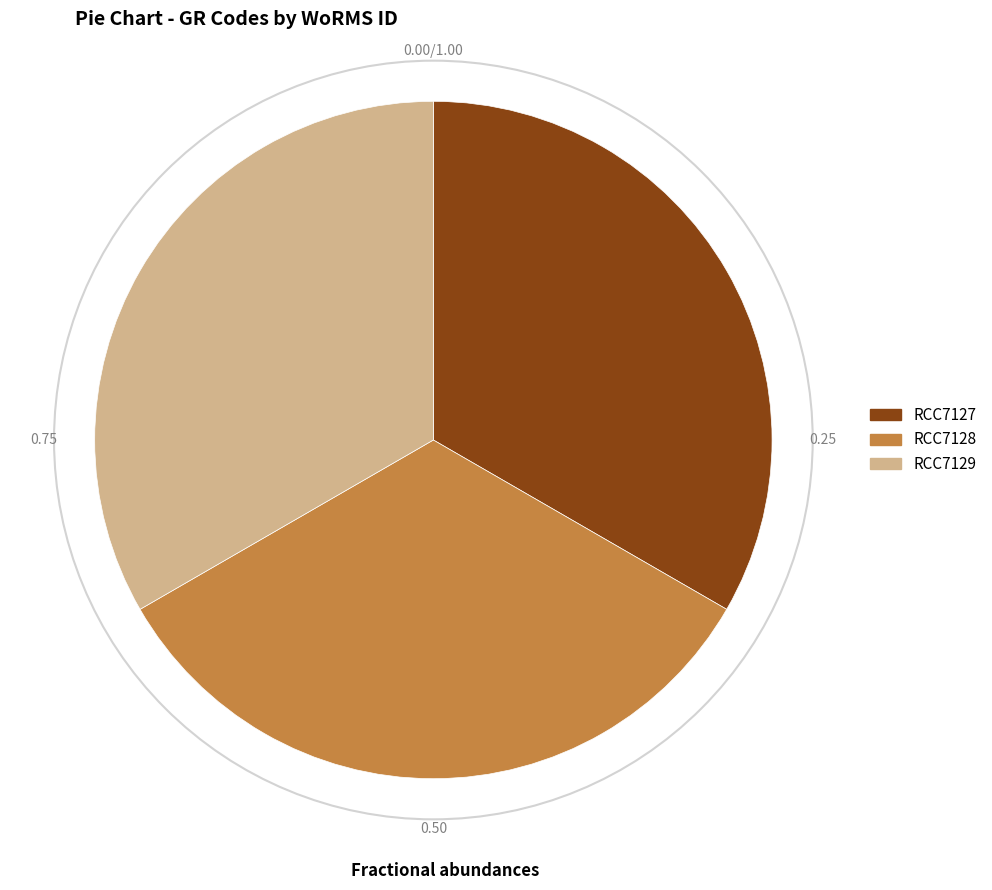

Do RCC7128 and RCC7127 together represent more than half of the pie?

Yes